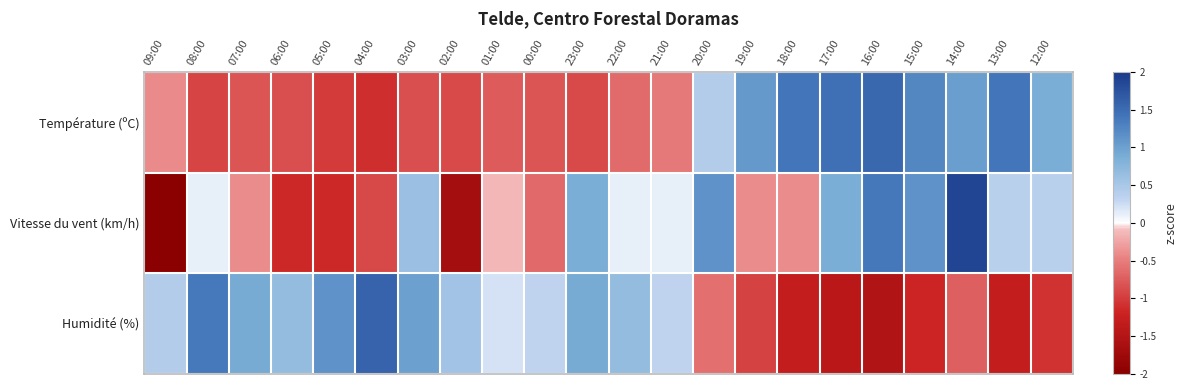

Which label corresponds to the smallest value in the chart?

09:00